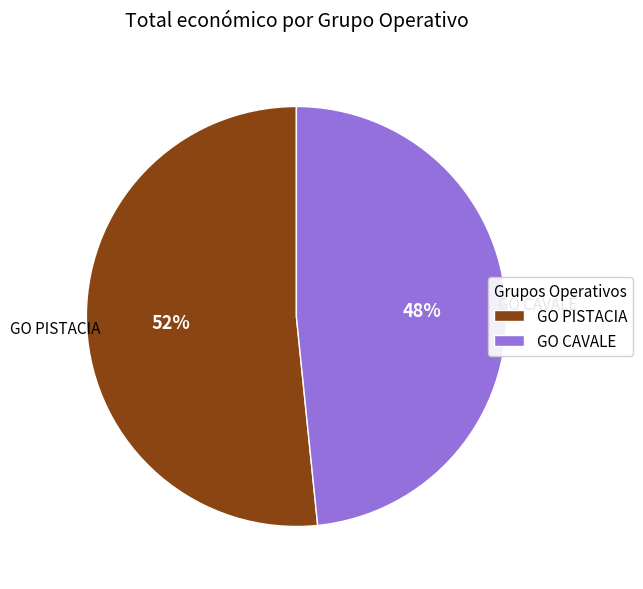

To the nearest percent, what is the combined percentage of GO PISTACIA and GO CAVALE?

100%